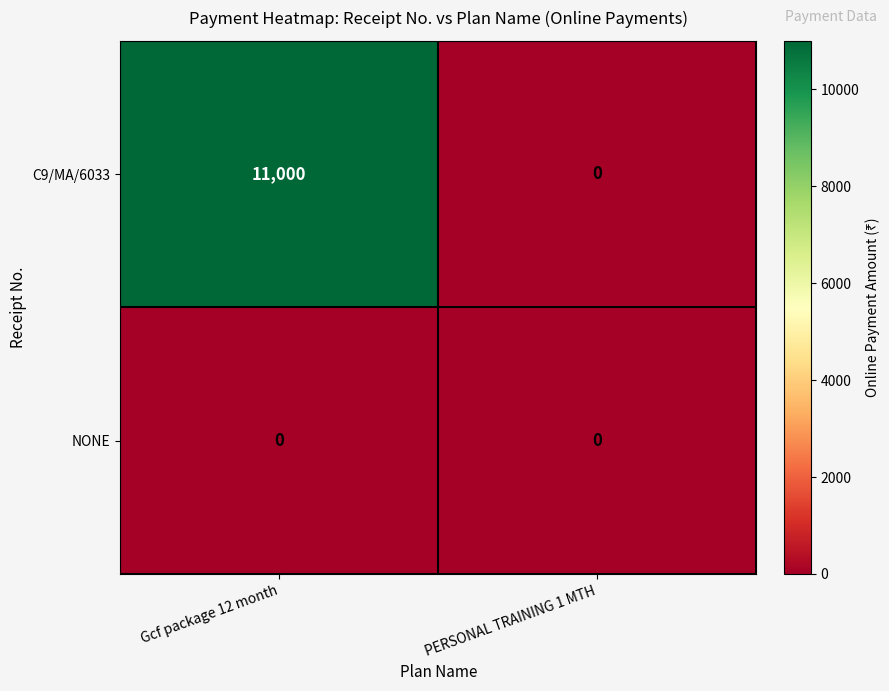

Rank the series by their maximum value, from highest to lowest.

C9/MA/6033, NONE